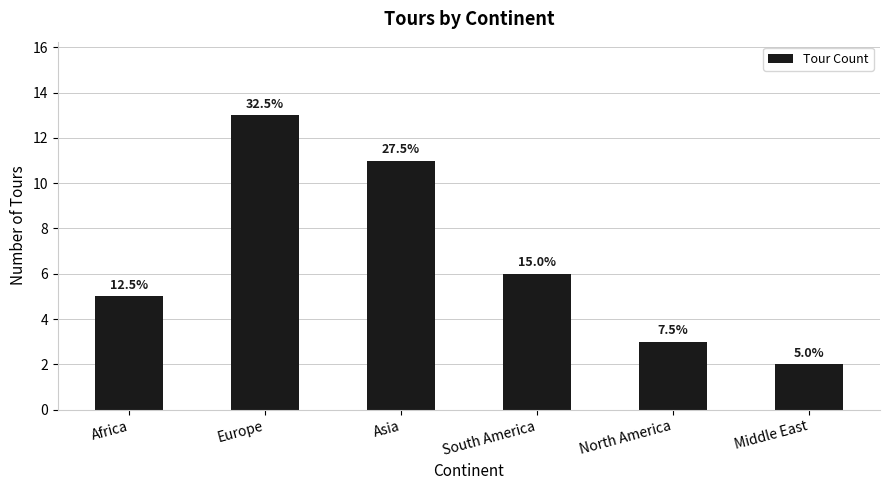

At which label does the data first exceed 6?

Europe